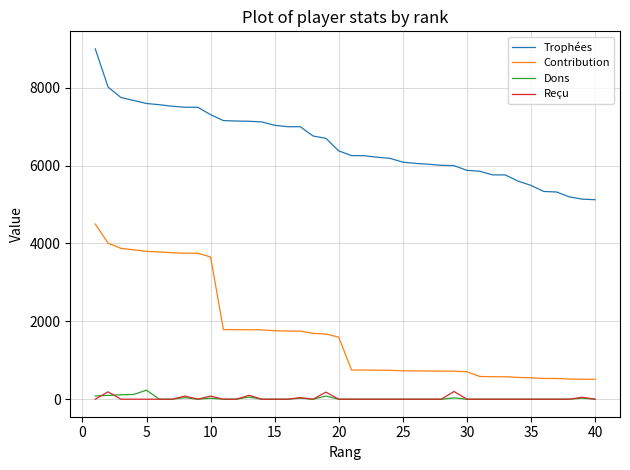

True or false: Reçu and Dons cross at least once.

True